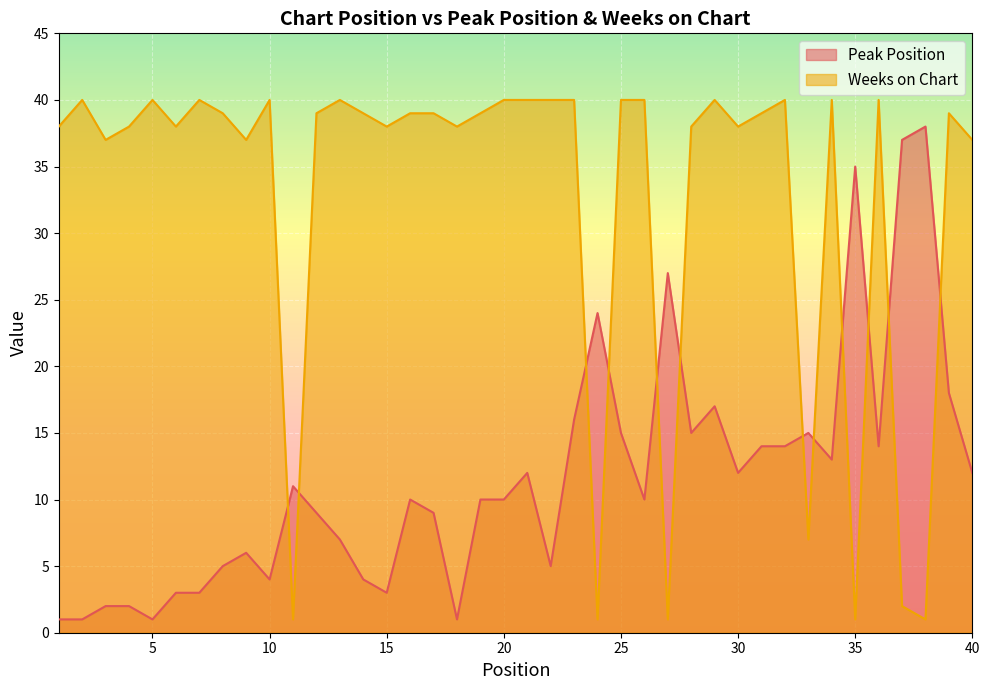

Rank the series by their average value, from lowest to highest.

Peak Position, Weeks on Chart